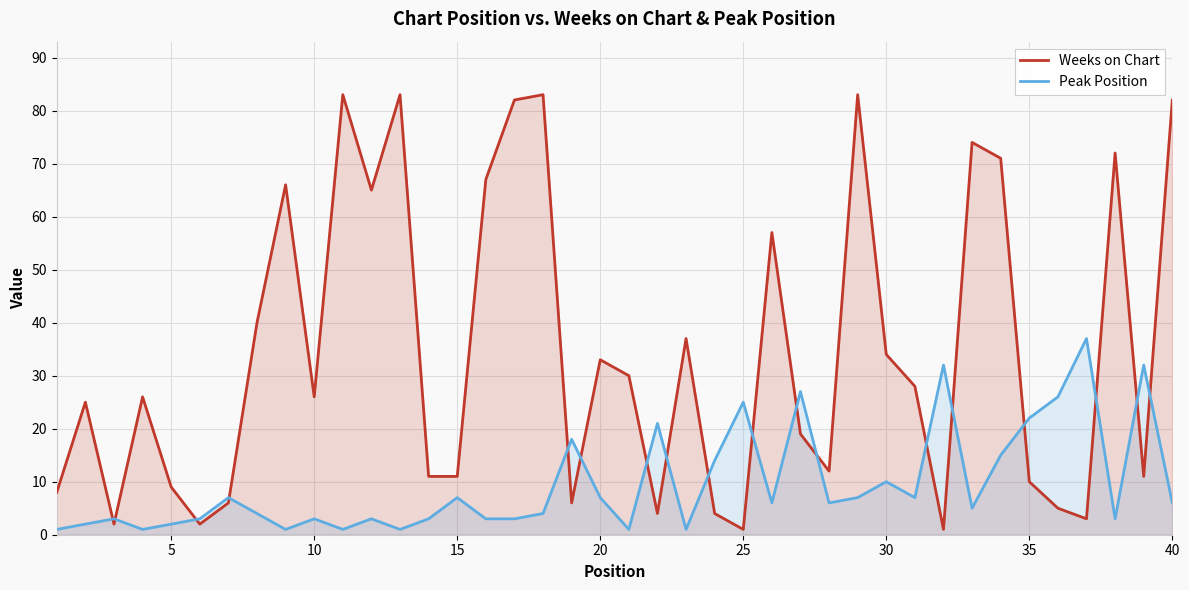

True or false: Weeks on Chart has a value of 43 at 10.

False